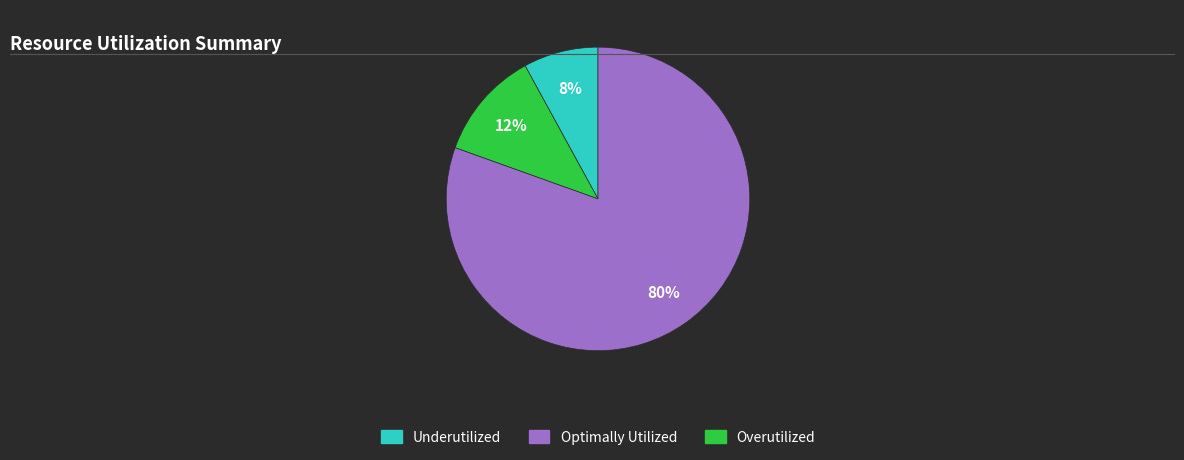

To the nearest percent, what is the average slice percentage?

33%